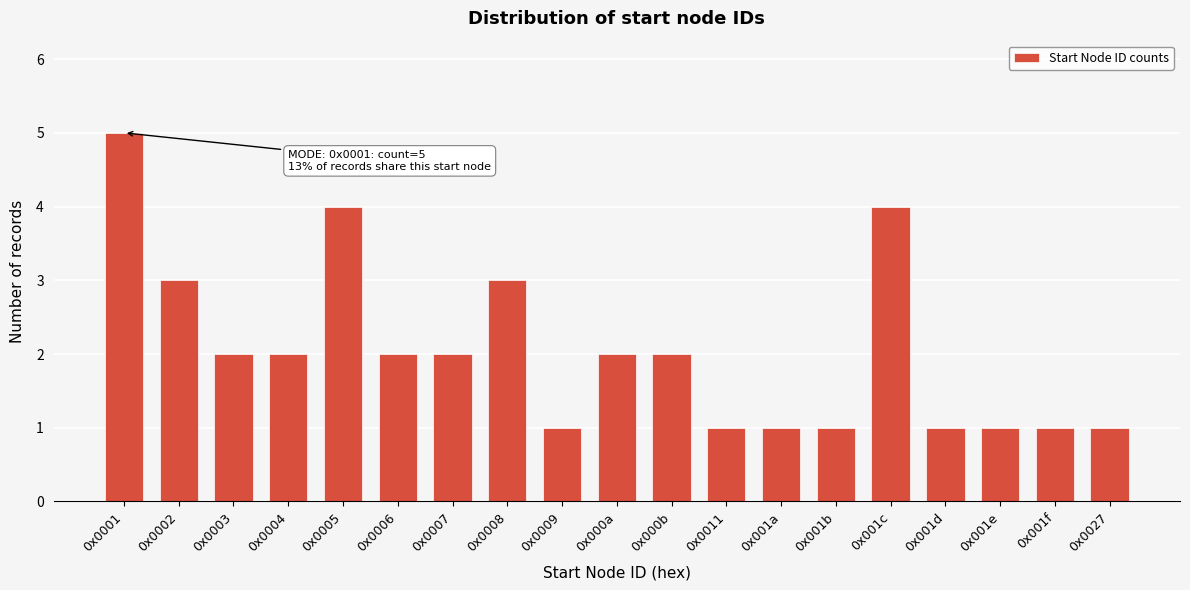

Reading left to right, list all the values displayed in this chart.

0x0001=5	0x0002=3	0x0003=2	0x0004=2	0x0005=4	0x0006=2	0x0007=2	0x0008=3	0x0009=1	0x000a=2	0x000b=2	0x0011=1	0x001a=1	0x001b=1	0x001c=4	0x001d=1	0x001e=1	0x001f=1	0x0027=1